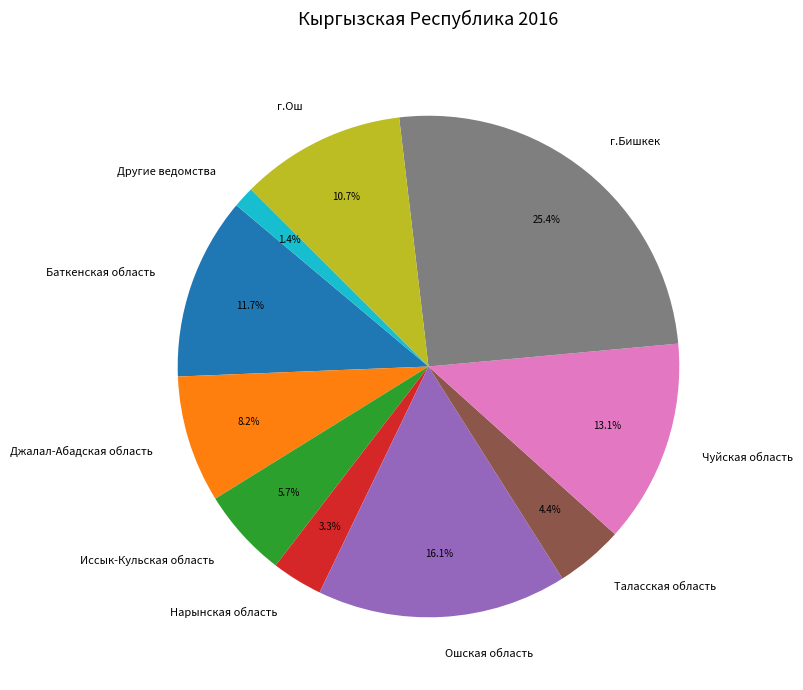

What is the total percentage of Нарынская область and Ошская область?

19.4%